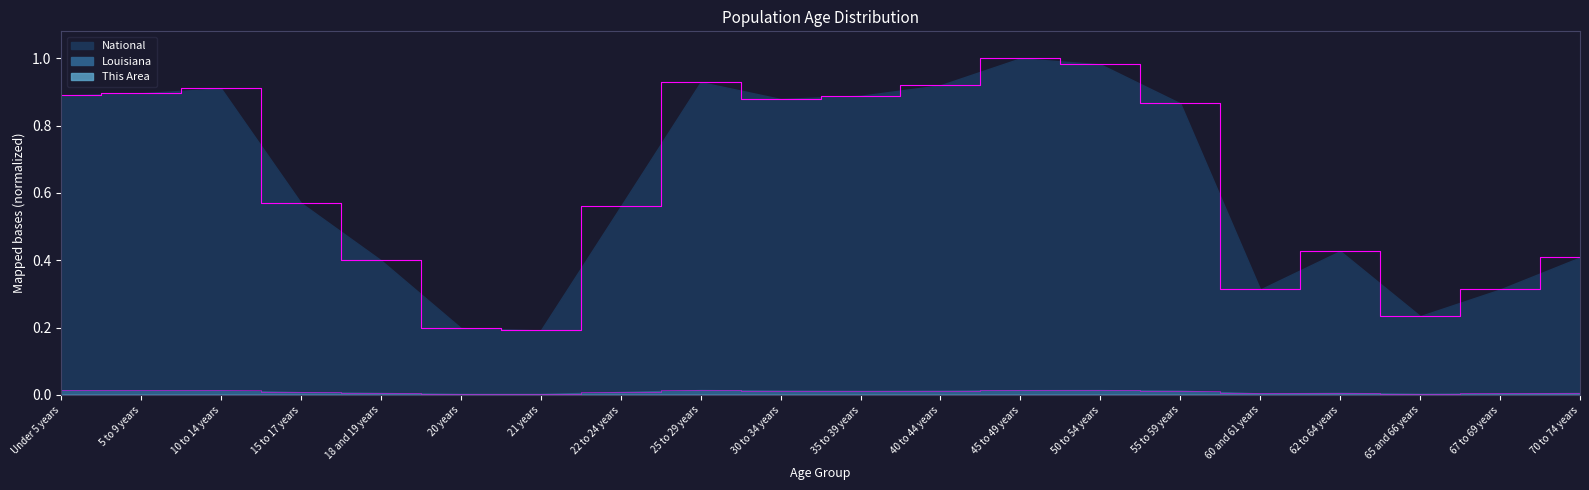

What is the difference between the highest and lowest values at 45 to 49 years?

1.0